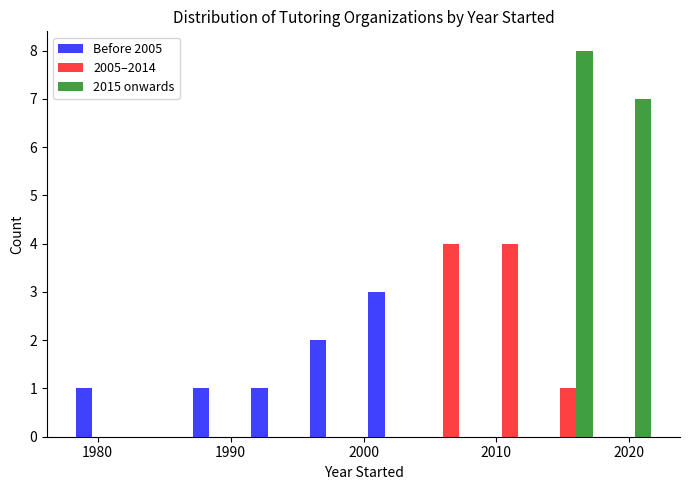

Reading left to right, list every range on the x-axis with the height of the bar of each series over it. Neither the bar edges nor the heights are printed on the chart, so give them approximately, as read against the axes.

1978.0 to 1982.4: Before 2005=1	2005–2014=0	2015 onwards=0
1982.4 to 1986.8: Before 2005=0	2005–2014=0	2015 onwards=0
1986.8 to 1991.2: Before 2005=1	2005–2014=0	2015 onwards=0
1991.2 to 1995.6: Before 2005=1	2005–2014=0	2015 onwards=0
1995.6 to 2000.0: Before 2005=2	2005–2014=0	2015 onwards=0
2000.0 to 2004.4: Before 2005=3	2005–2014=0	2015 onwards=0
2004.4 to 2008.8: Before 2005=0	2005–2014=4	2015 onwards=0
2008.8 to 2013.2: Before 2005=0	2005–2014=4	2015 onwards=0
2013.2 to 2017.6: Before 2005=0	2005–2014=1	2015 onwards=8
2017.6 to 2022.0: Before 2005=0	2005–2014=0	2015 onwards=7